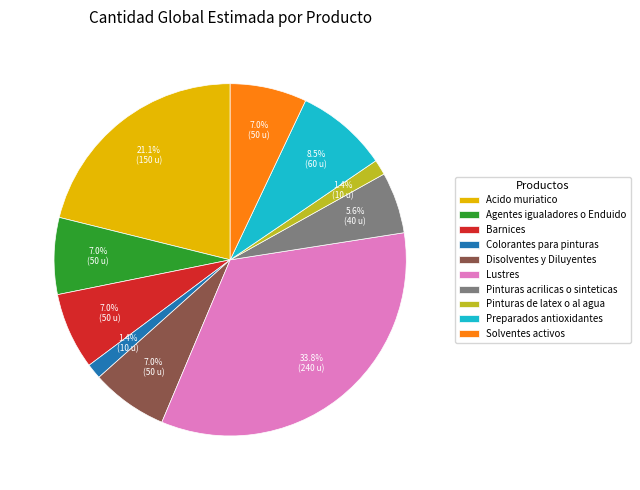

How many segments does this pie chart have?

10